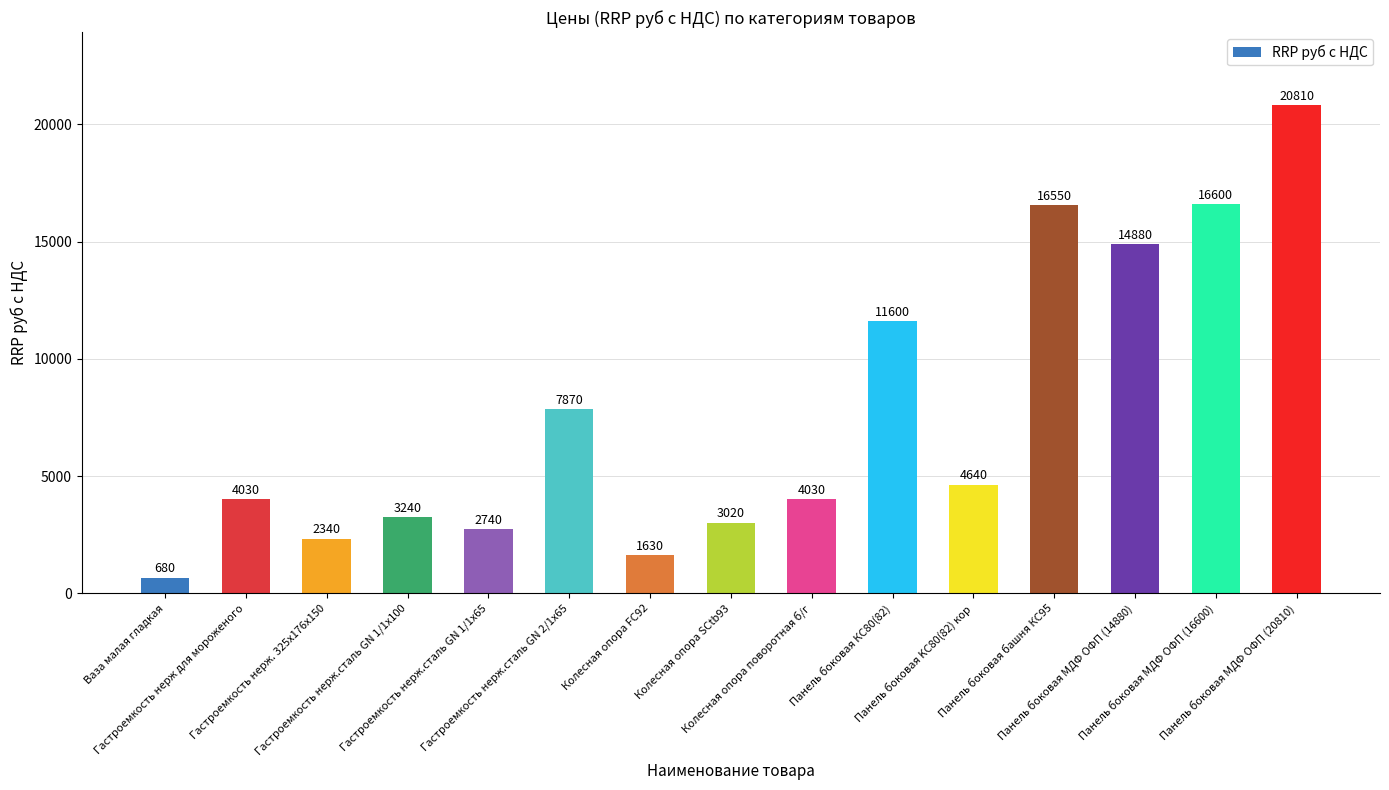

Is it true that the value at Панель боковая KC80(82) кор is 1603?

False